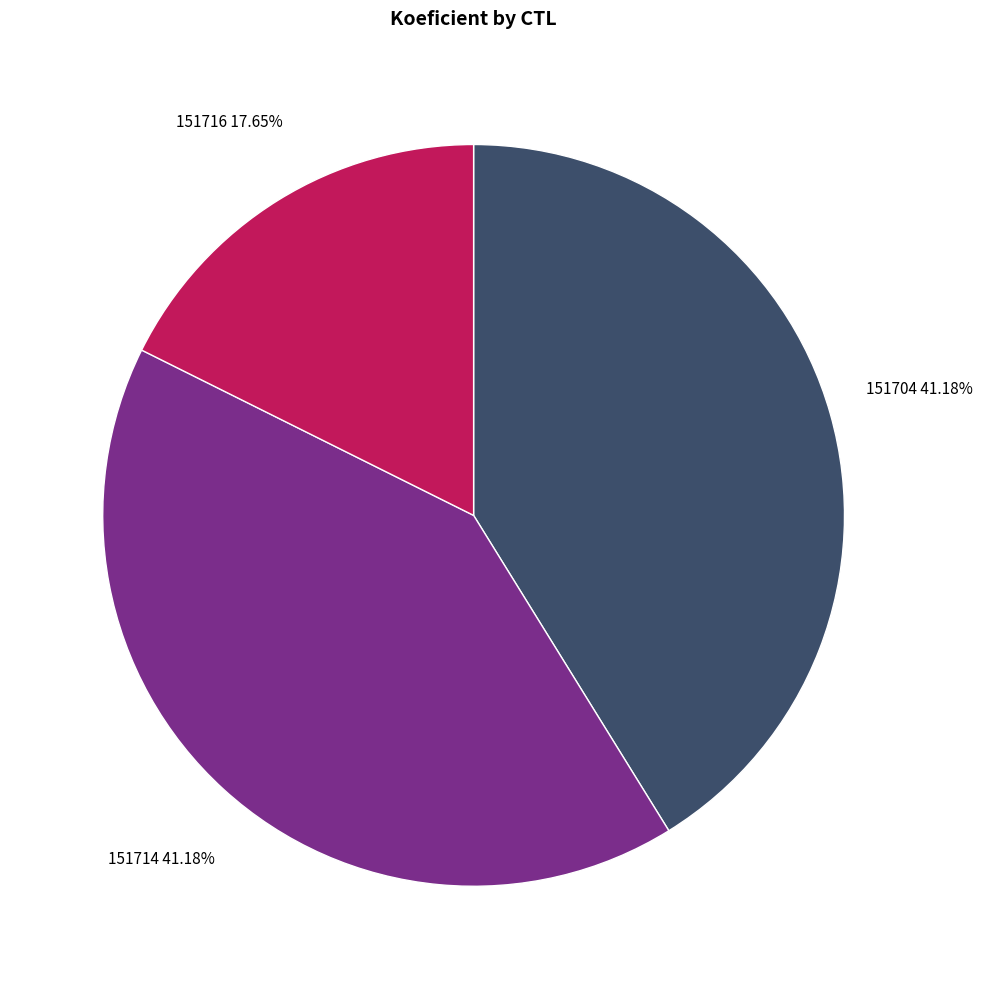

What portion of the pie excludes 151714?

58.8%